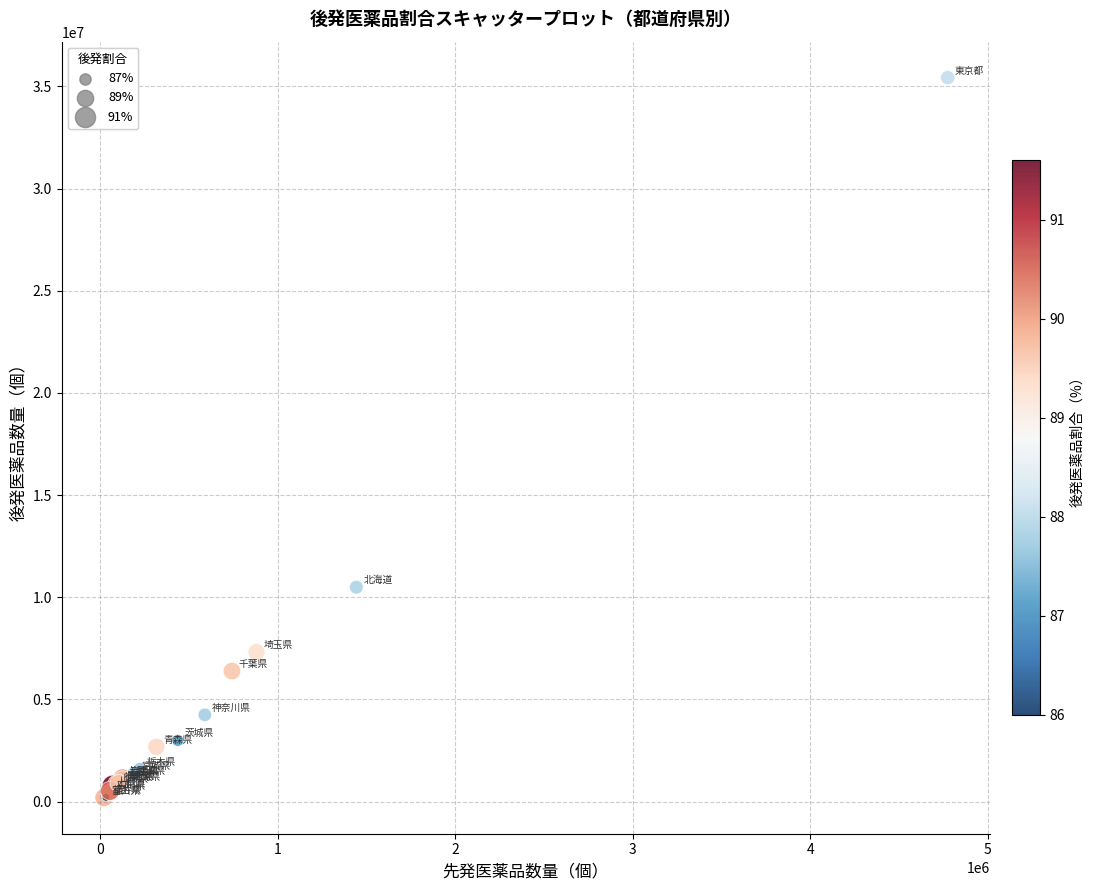

What Y value in the scatter plot is closest to 17809311?

10493203